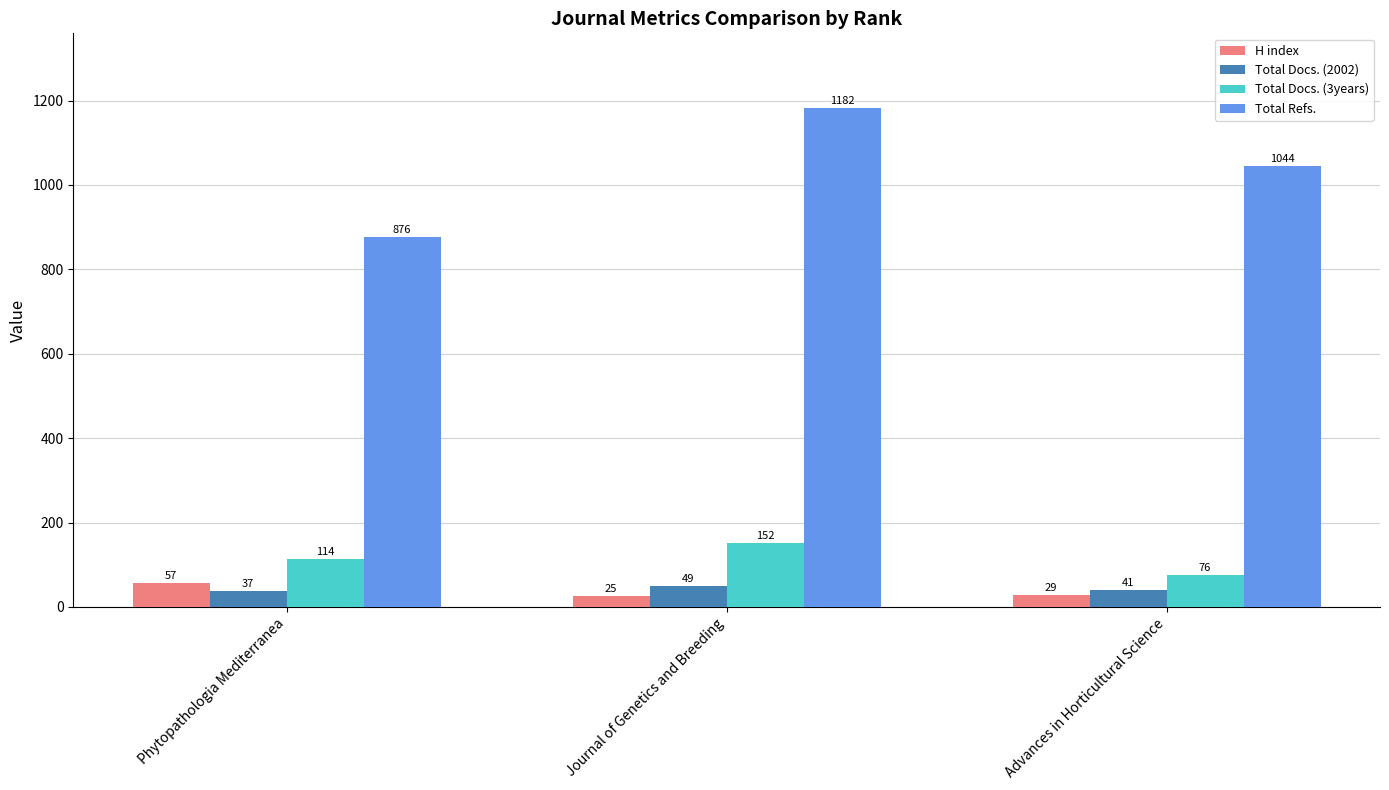

At which label does H index reach its minimum?

Journal of Genetics and Breeding